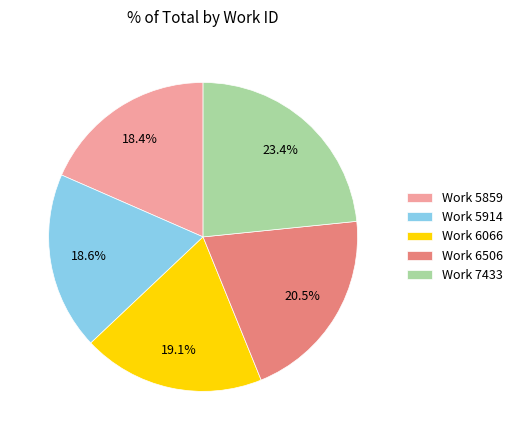

The Work 5859 slice represents 18% of the pie. True or false?

True